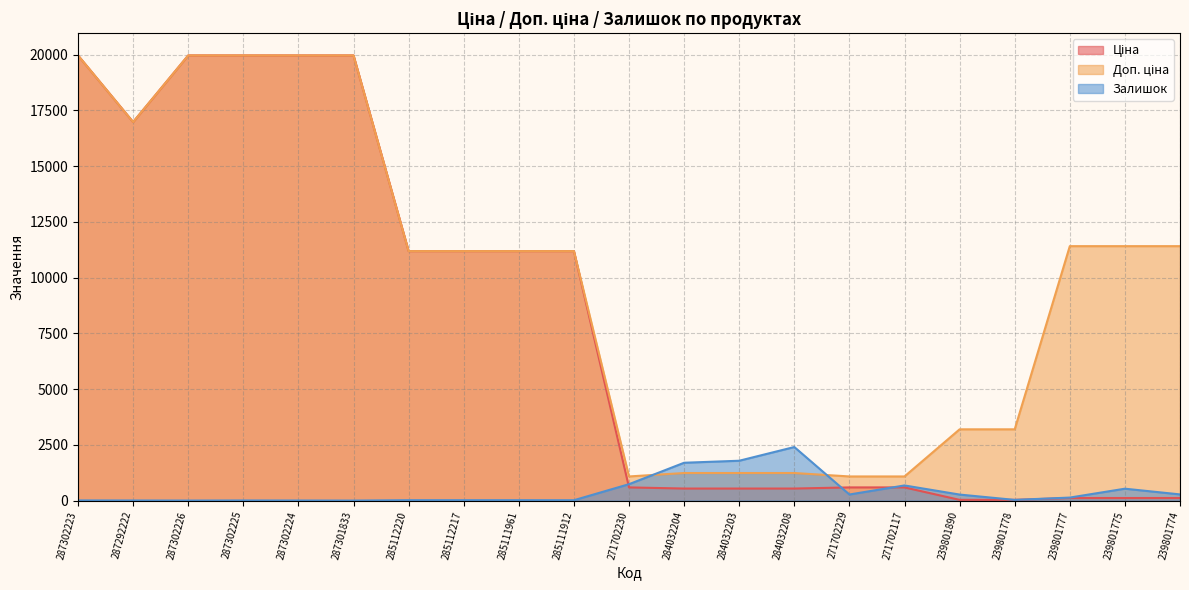

Rank the series by their maximum value, from highest to lowest.

Ціна, Доп. ціна, Залишок